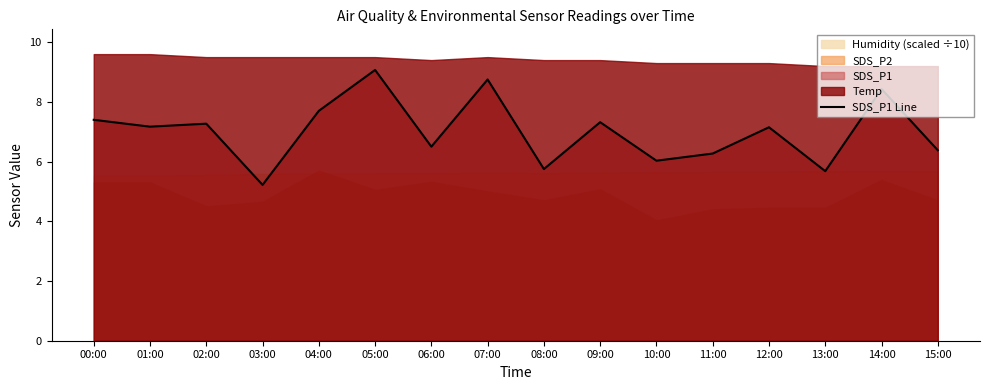

At which label does the data first exceed 7?

00:00